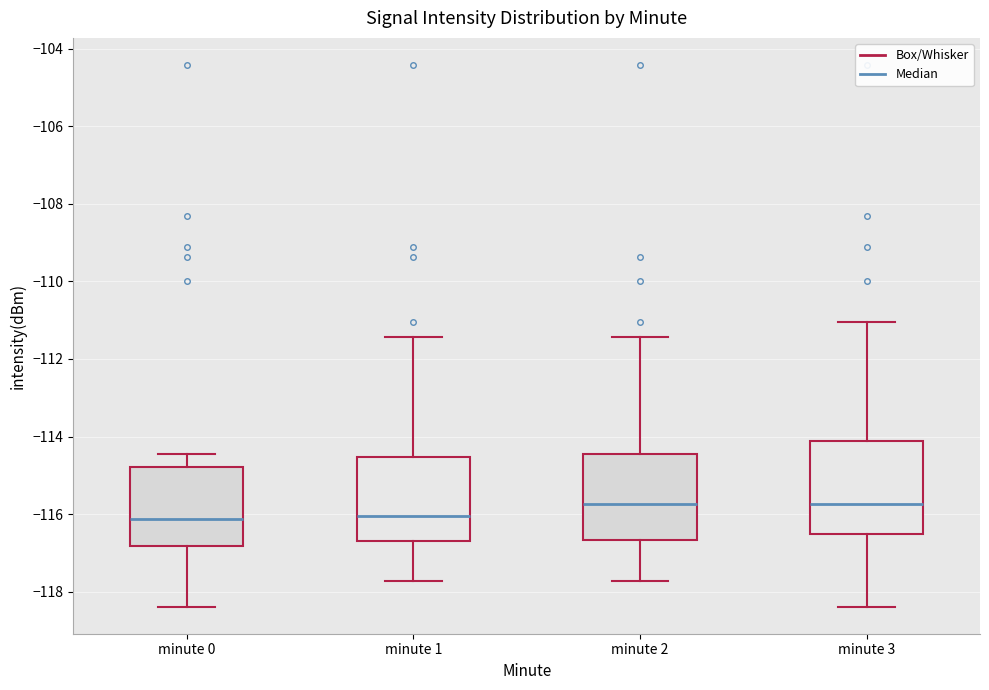

Reading left to right, read every box against the y-axis: the position of its median line, the range the box covers, and the ends of its whiskers. The values are not printed on the chart, so give them approximately, as read against the axis.

minute 0: median -116.2, box -116.8 to -114.8, whiskers -118.4 to -114.4
minute 1: median -116.0, box -116.8 to -114.6, whiskers -117.8 to -111.4
minute 2: median -115.8, box -116.6 to -114.4, whiskers -117.8 to -111.4
minute 3: median -115.8, box -116.6 to -114.2, whiskers -118.4 to -111.0